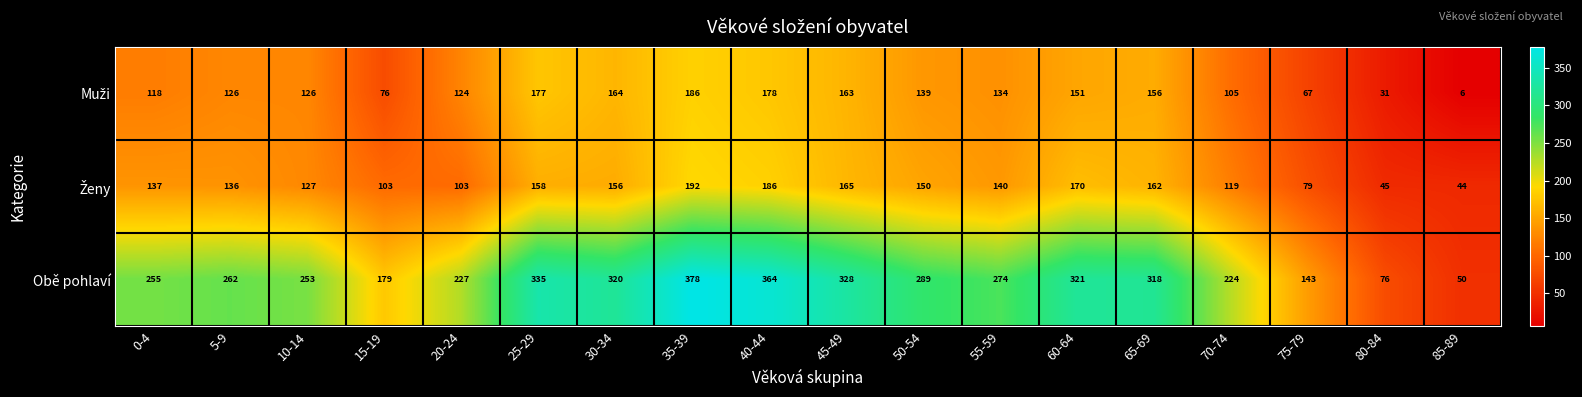

Which category has the highest value across all series?

35-39